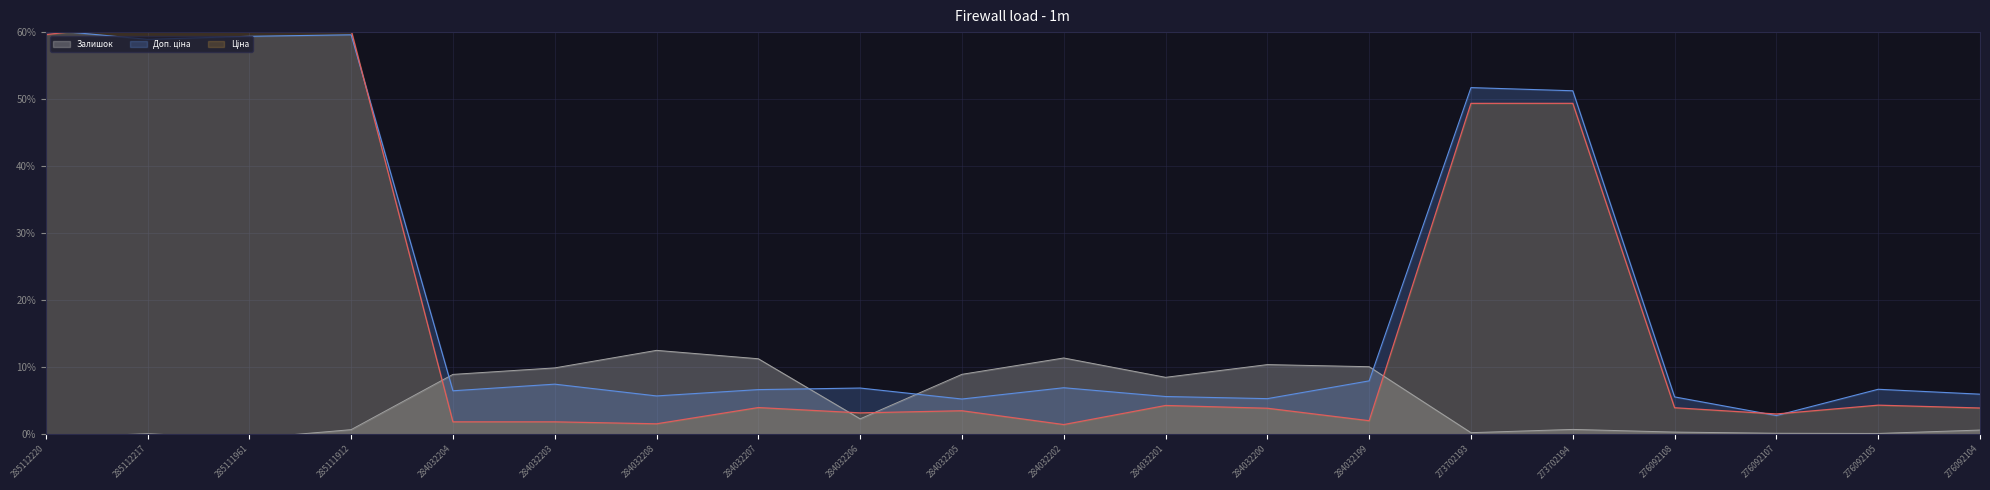

True or false: Доп. ціна and Залишок intersect in this chart.

True